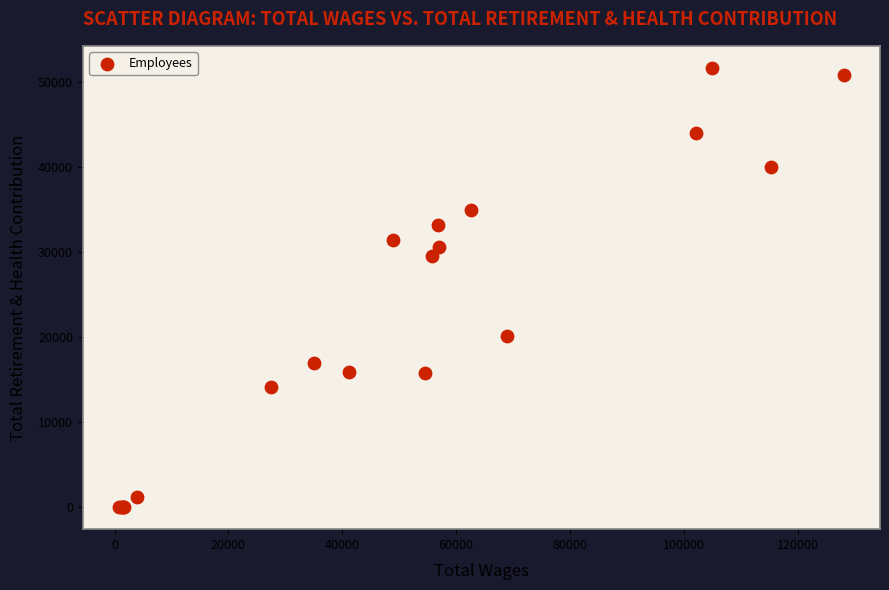

What Y value in the scatter plot is closest to 25862?

29611